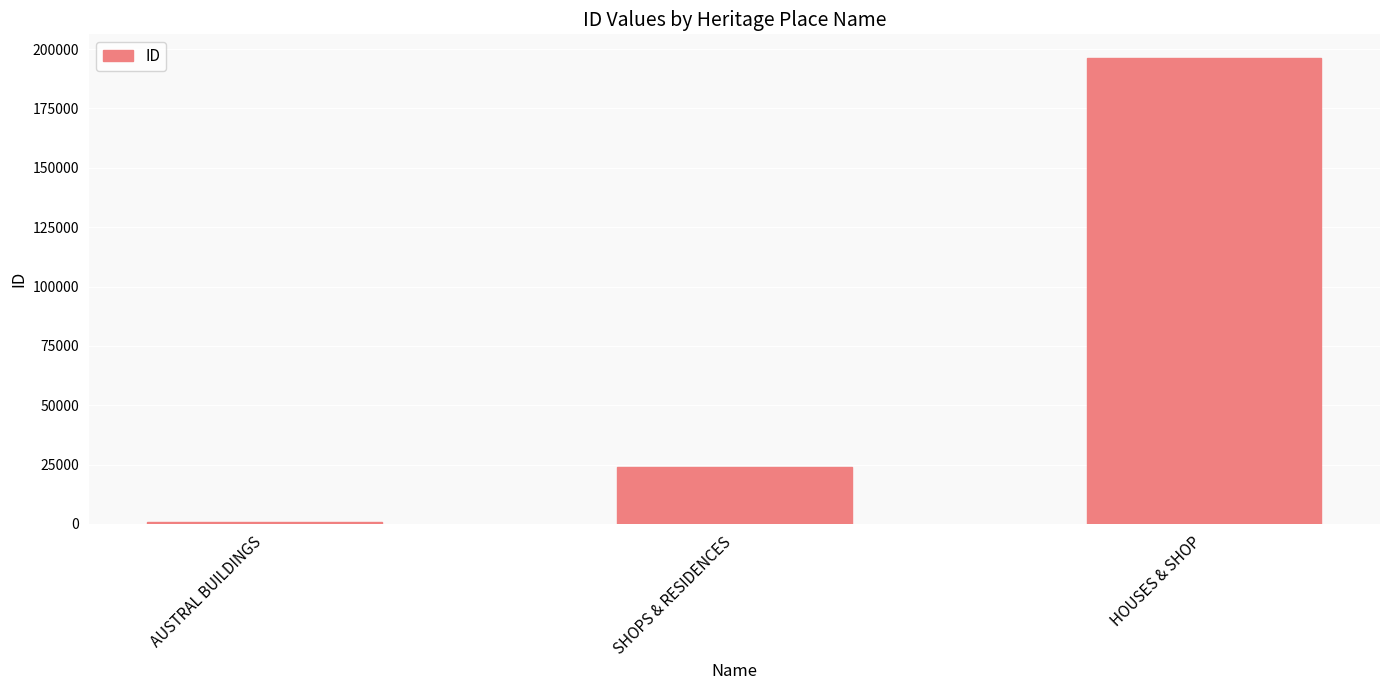

What is the change in value from AUSTRAL BUILDINGS to SHOPS & RESIDENCES?

+23250